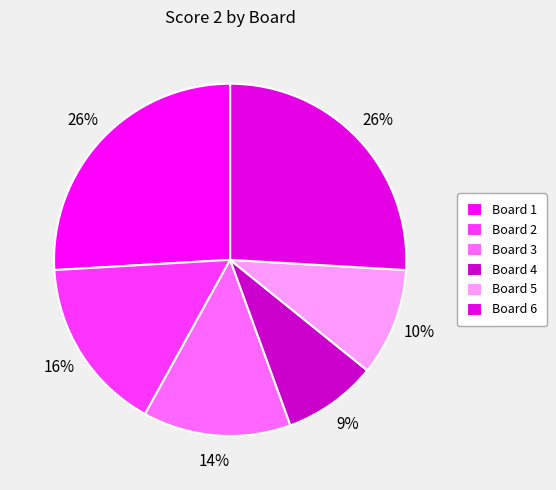

To the nearest percent, what is the difference between the Board 3 and Board 6 slice percentages?

12%